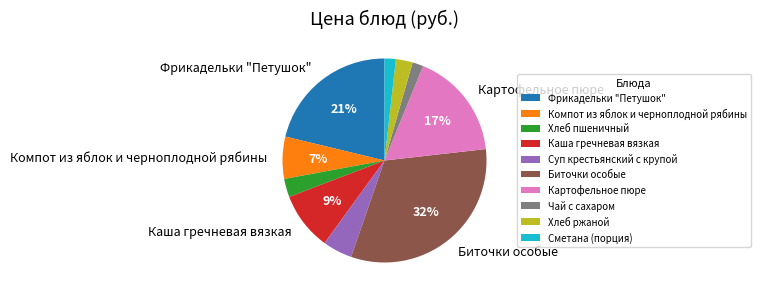

To the nearest percent, what percentage of the pie is Компот из яблок и черноплодной рябины?

7%